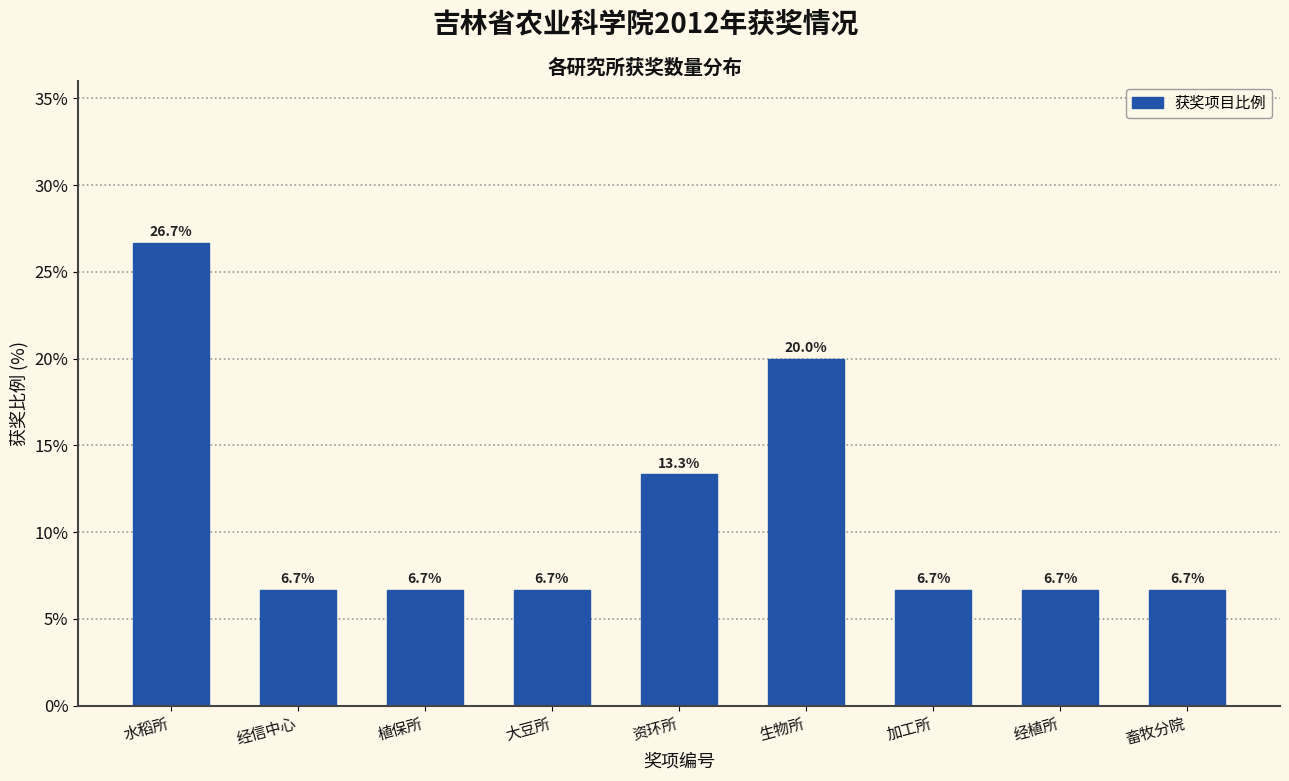

Reading left to right, list all the values displayed in this chart.

26.7	6.7	6.7	6.7	13.3	20.0	6.7	6.7	6.7